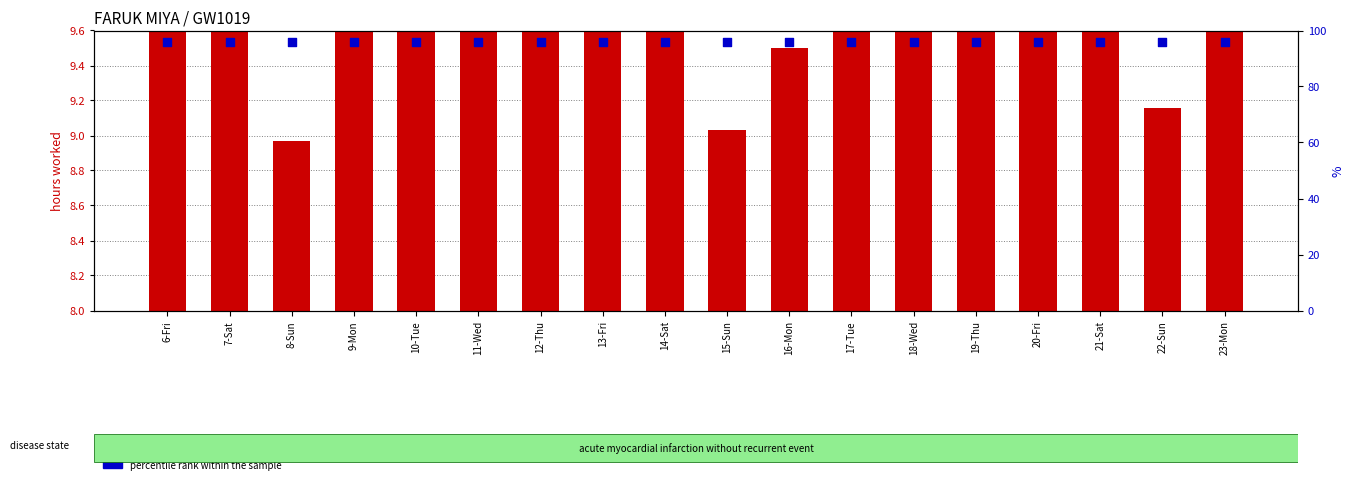

Which series has the largest total across all categories?

percentile rank within the sample